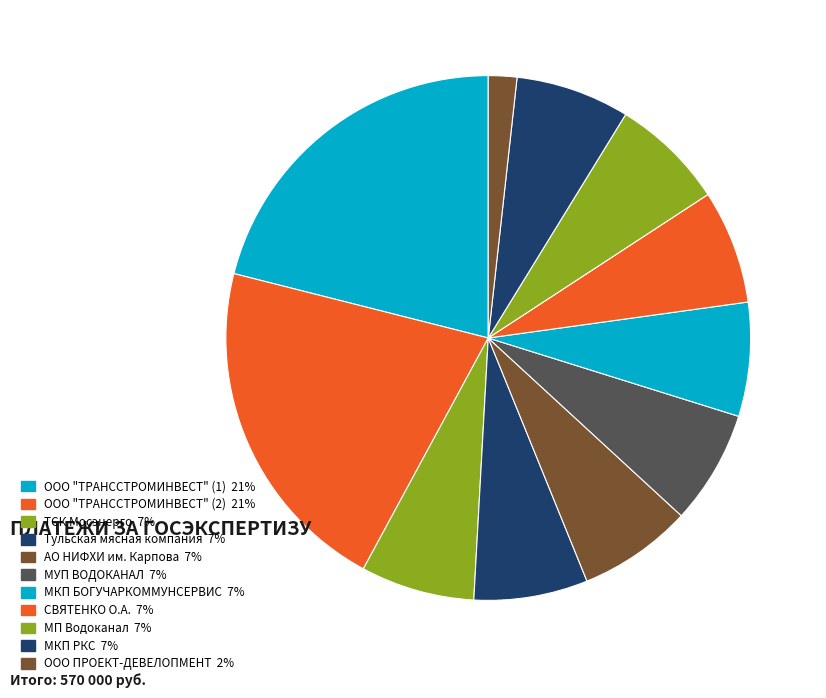

To the nearest percent, what is the difference between the largest and smallest slice percentages?

19%